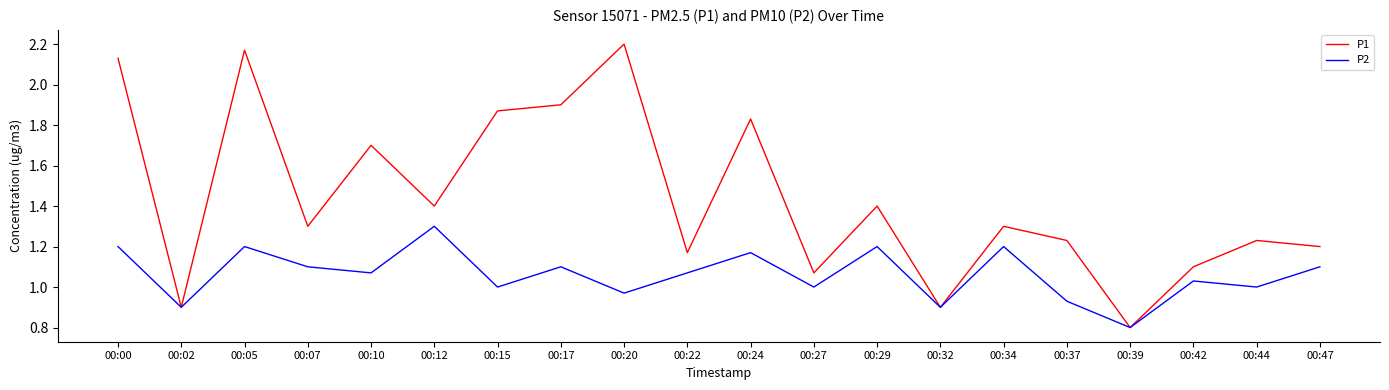

The P1 series shows 0.5 at 00:15. True or false?

False